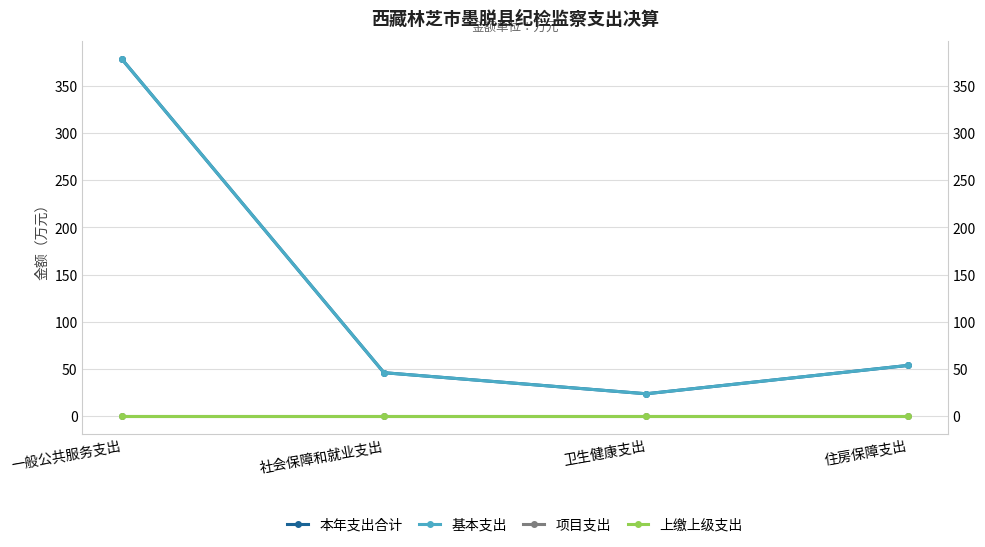

Which category has the highest value in the 项目支出 series?

一般公共服务支出